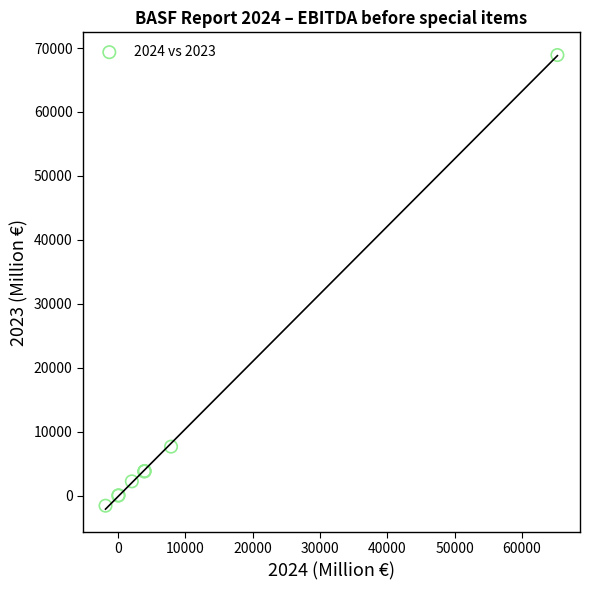

What Y value in the scatter plot is closest to 33668?

7671.0